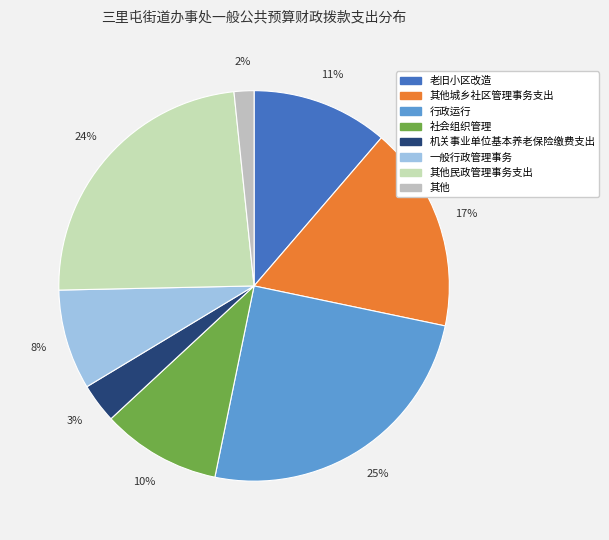

Rank the categories by value from highest to lowest.

行政运行, 其他民政管理事务支出, 其他城乡社区管理事务支出, 老旧小区改造, 社会组织管理, 一般行政管理事务, 机关事业单位基本养老保险缴费支出, 其他